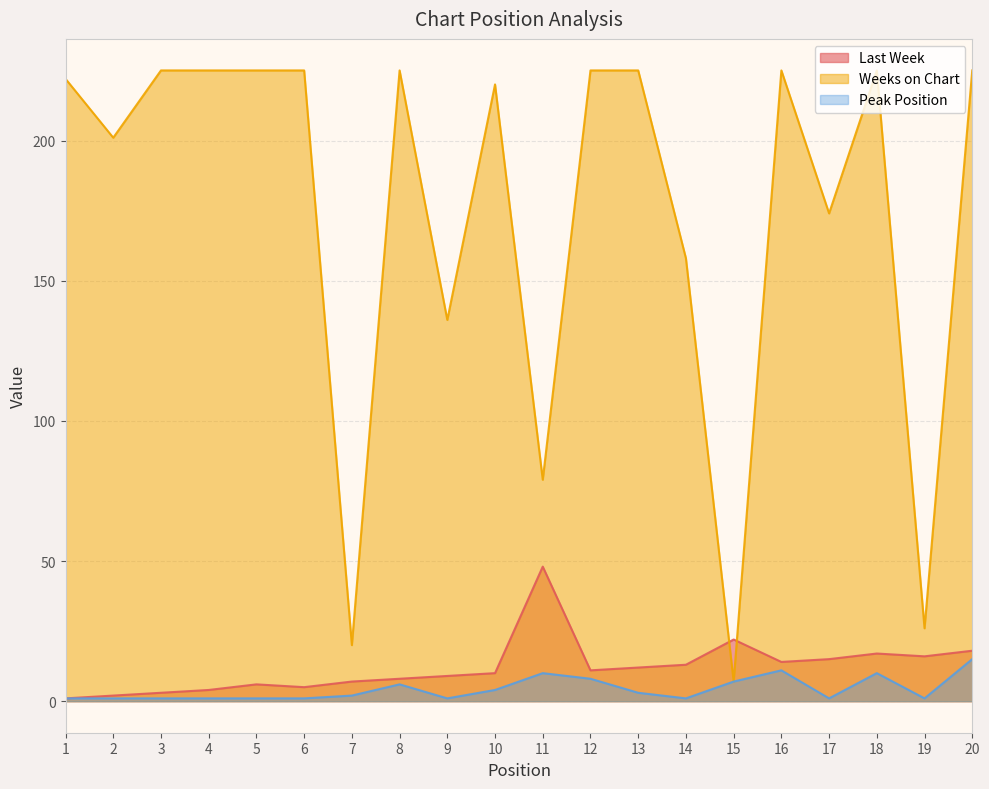

What is the average value of the Weeks on Chart series?

175